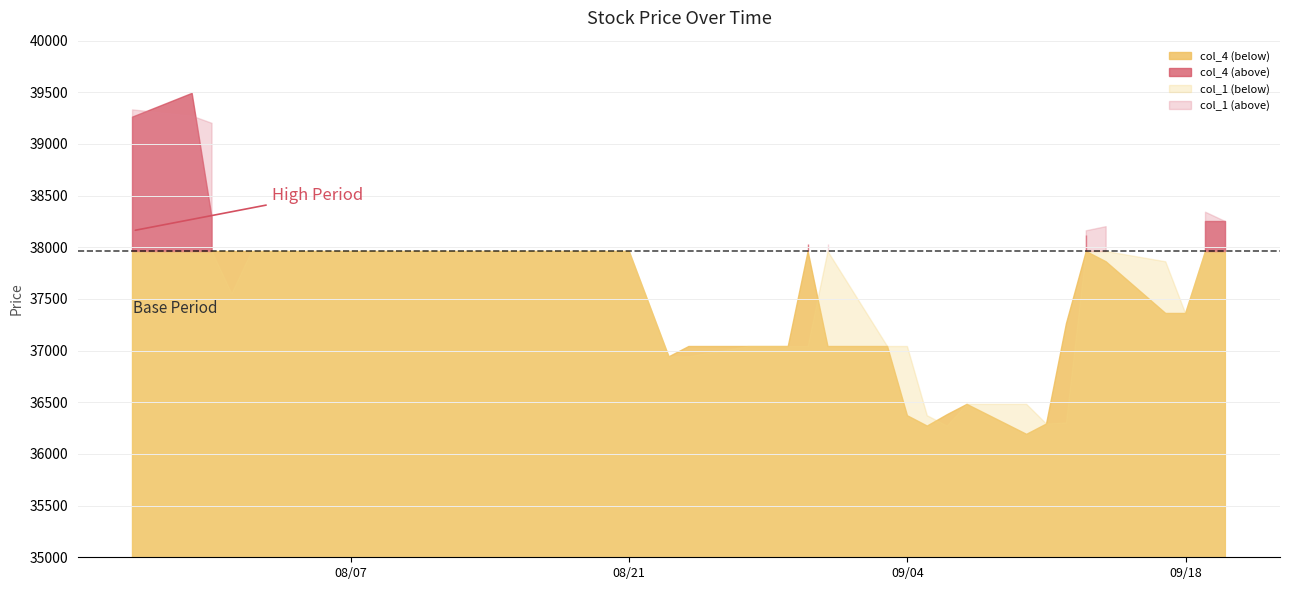

True or false: col_1 has a value of 37960 at 2001/08/02.

True